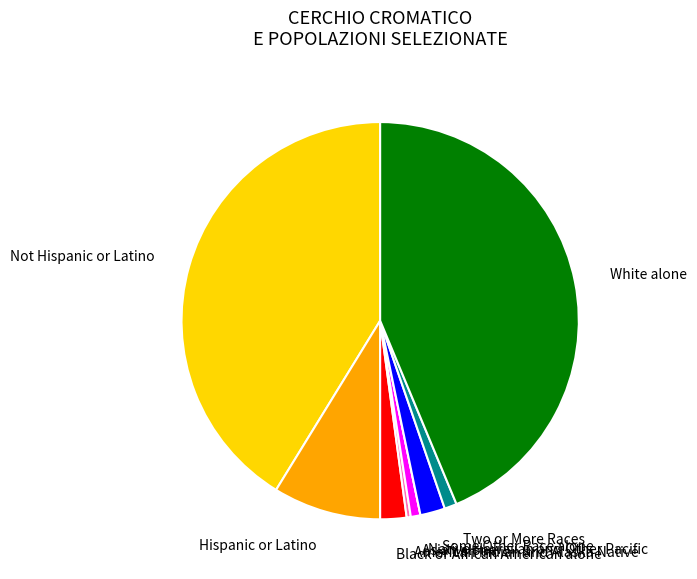

Which slice is the largest?

White alone